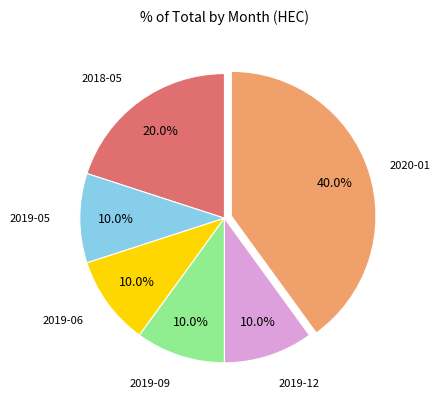

Does any single category account for the majority?

No